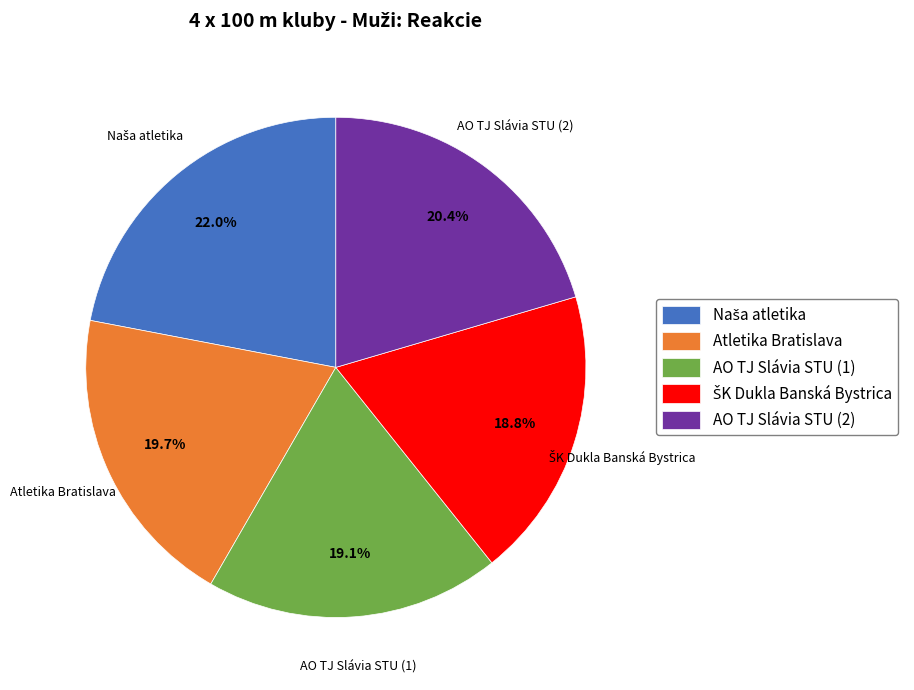

Count the number of slices in the pie.

5